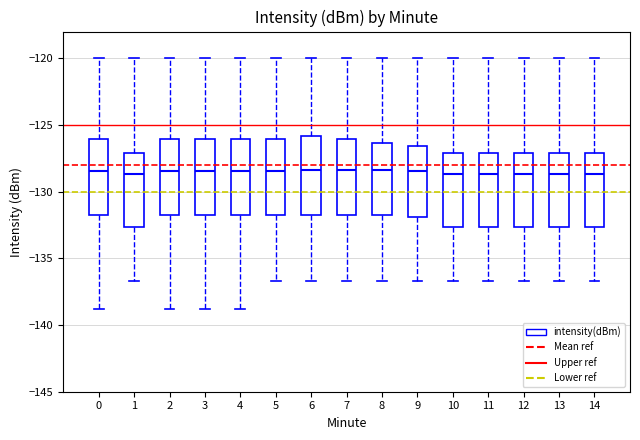

Reading left to right, read every box against the y-axis: the position of its median line, the range the box covers, and the ends of its whiskers. The values are not printed on the chart, so give them approximately, as read against the axis.

0: median -128.5, box -132.0 to -126.0, whiskers -139.0 to -120.0
1: median -128.5, box -132.5 to -127.0, whiskers -136.5 to -120.0
2: median -128.5, box -132.0 to -126.0, whiskers -139.0 to -120.0
3: median -128.5, box -132.0 to -126.0, whiskers -139.0 to -120.0
4: median -128.5, box -132.0 to -126.0, whiskers -139.0 to -120.0
5: median -128.5, box -132.0 to -126.0, whiskers -136.5 to -120.0
6: median -128.5, box -132.0 to -126.0, whiskers -136.5 to -120.0
7: median -128.5, box -132.0 to -126.0, whiskers -136.5 to -120.0
8: median -128.5, box -132.0 to -126.5, whiskers -136.5 to -120.0
9: median -128.5, box -132.0 to -126.5, whiskers -136.5 to -120.0
10: median -128.5, box -132.5 to -127.0, whiskers -136.5 to -120.0
11: median -128.5, box -132.5 to -127.0, whiskers -136.5 to -120.0
12: median -128.5, box -132.5 to -127.0, whiskers -136.5 to -120.0
13: median -128.5, box -132.5 to -127.0, whiskers -136.5 to -120.0
14: median -128.5, box -132.5 to -127.0, whiskers -136.5 to -120.0